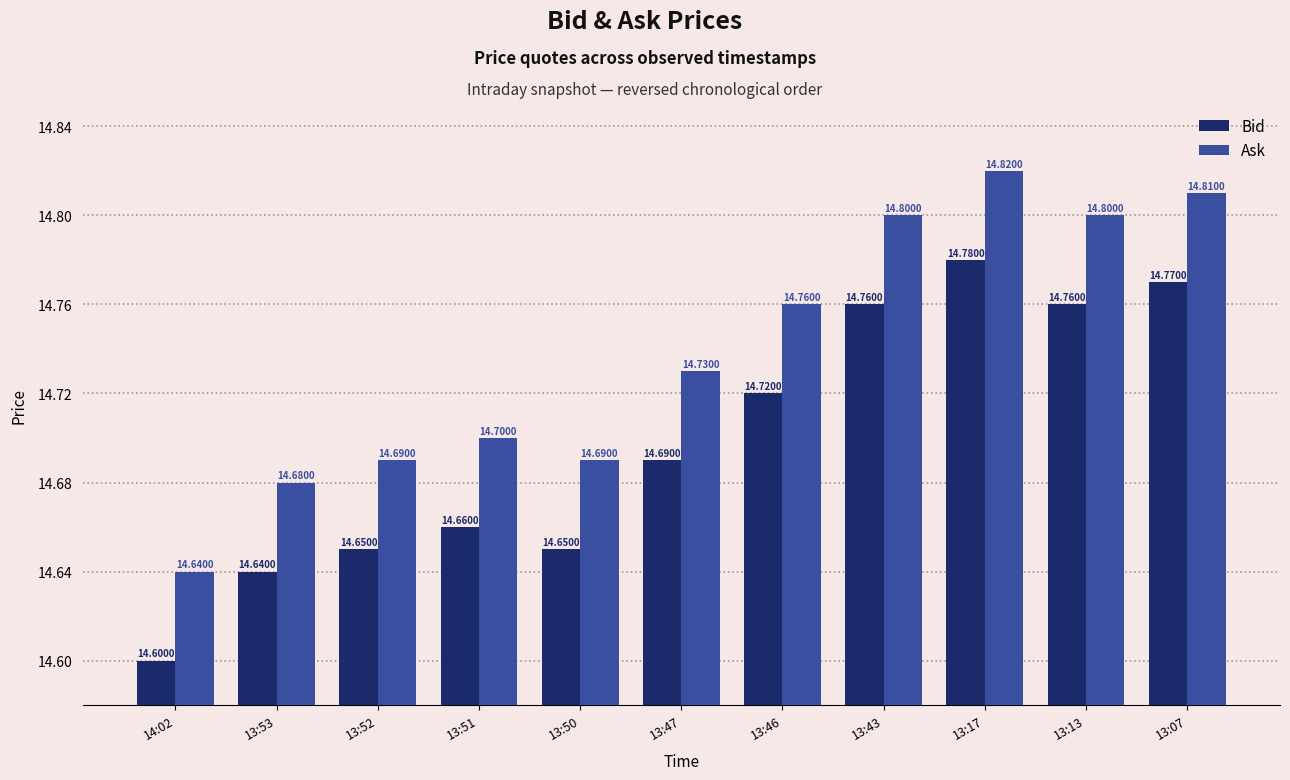

Are the bars horizontal?

No